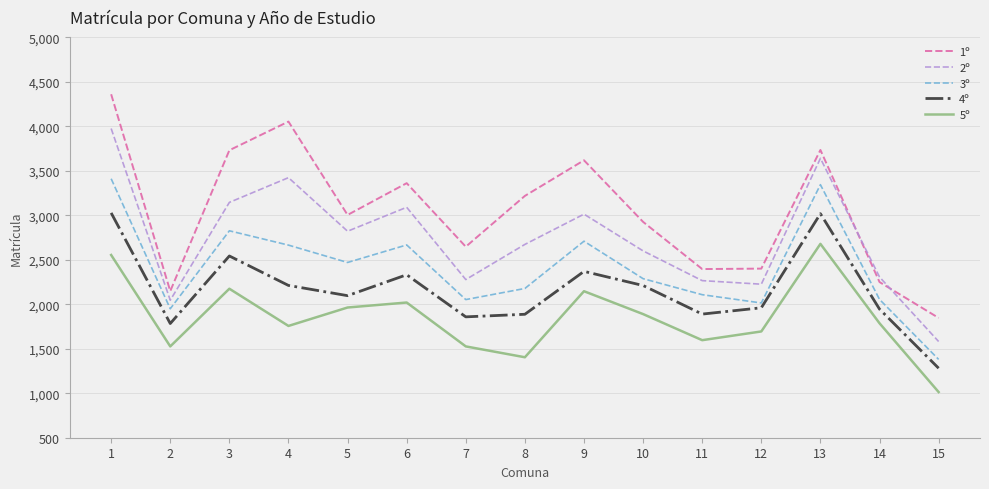

What is the greatest value displayed?

4359